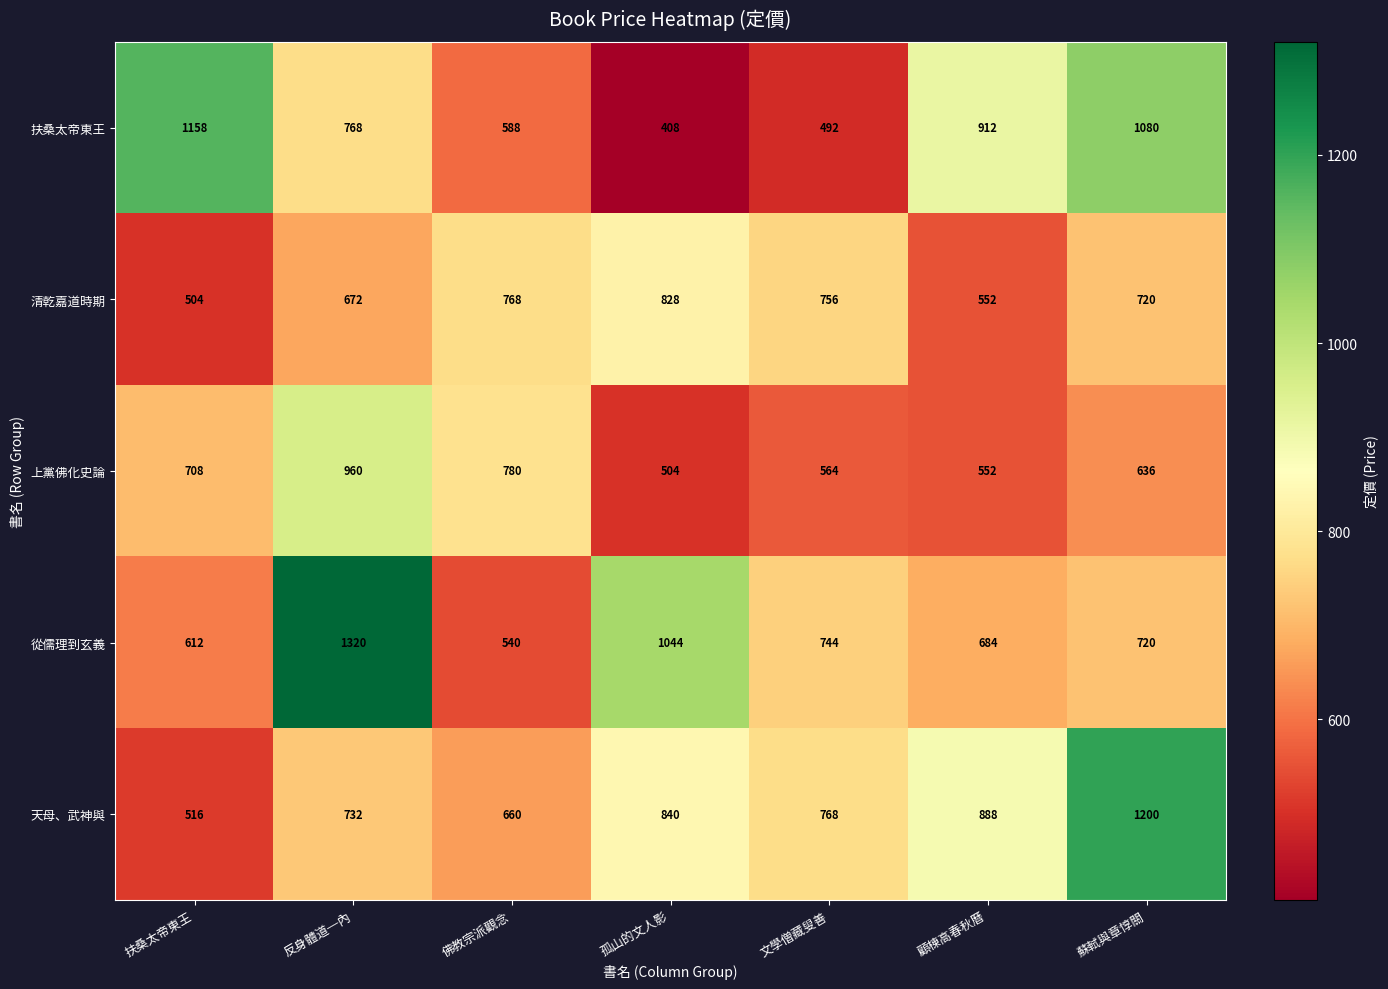

Which label corresponds to the smallest value in the chart?

孤山的文人影